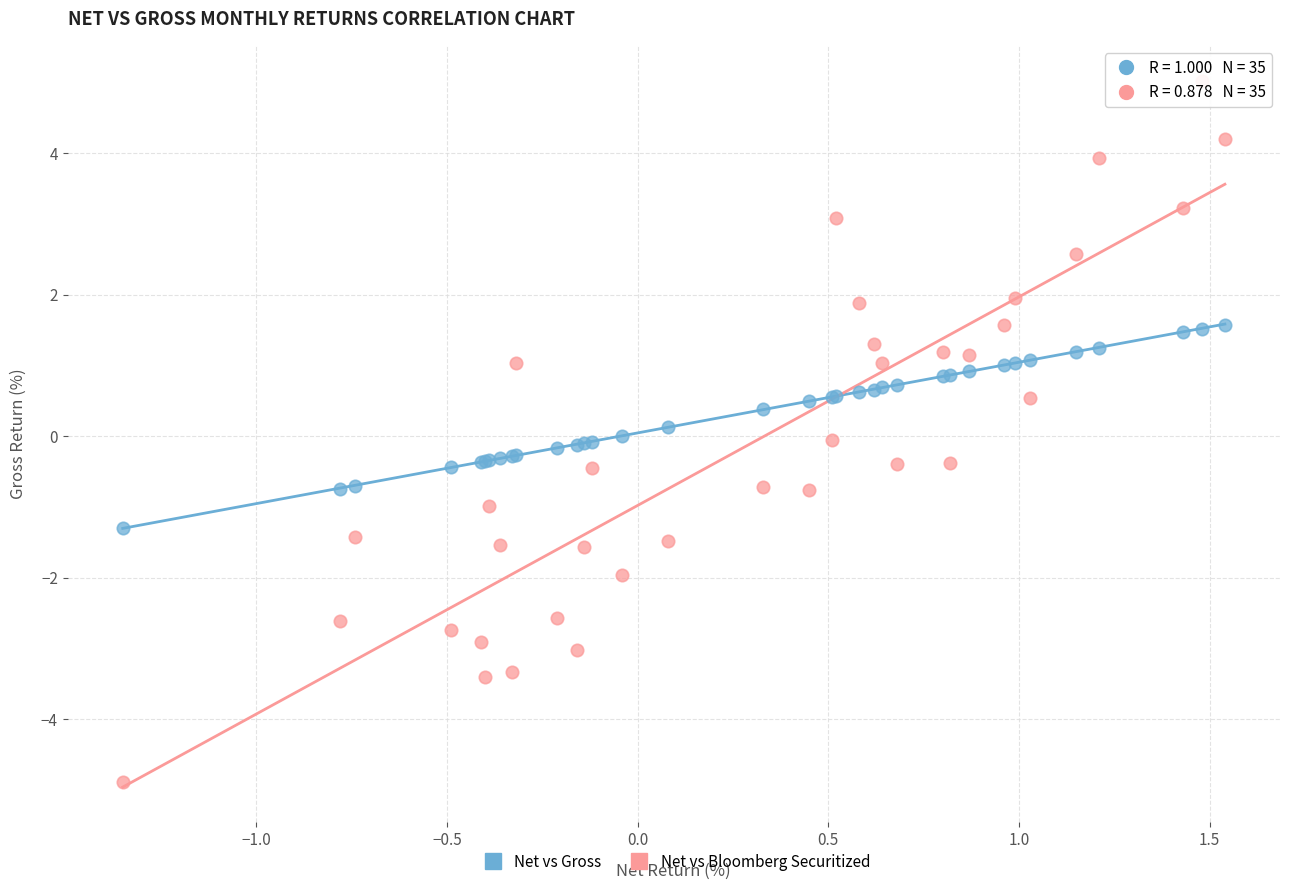

What is the X range (max minus min) for the scatter plot?

2.9